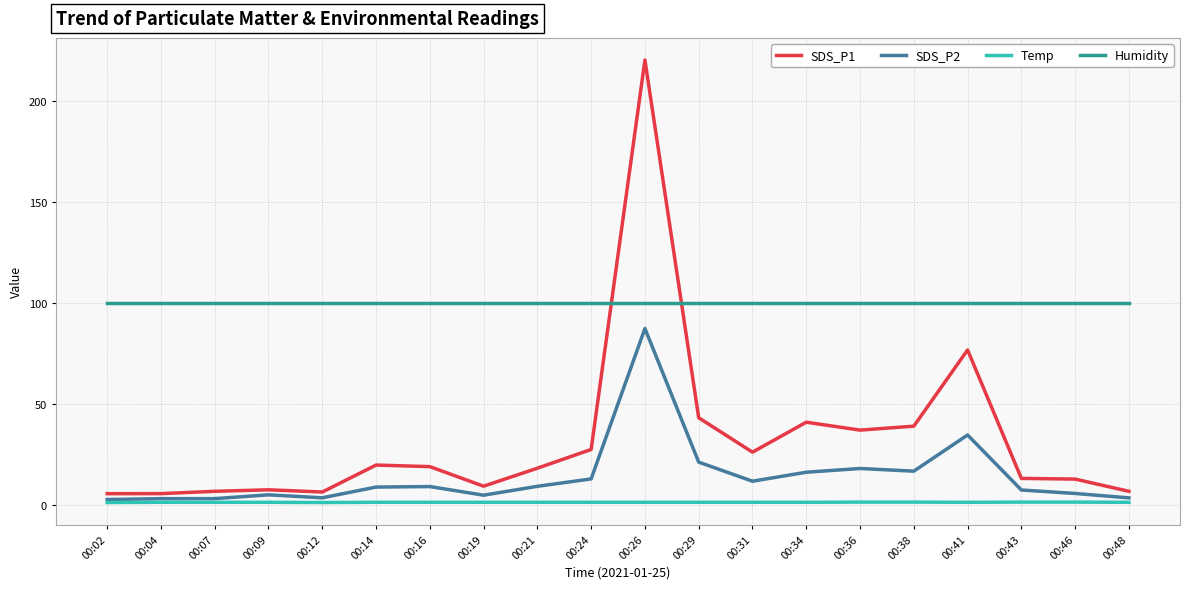

Is this an area chart (filled region under the line)?

No